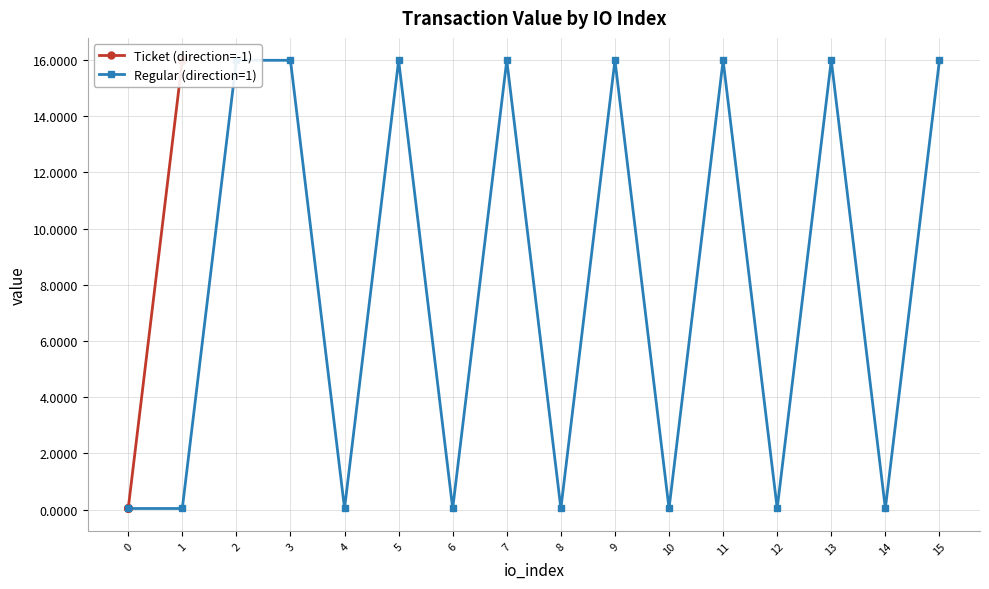

What is the value of the Regular (direction=1) point at the 10th from the left?

16.0